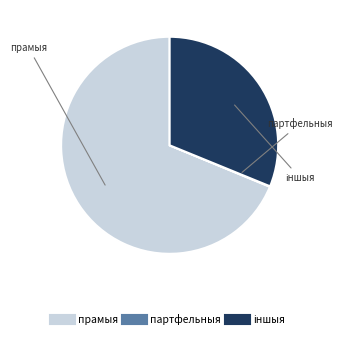

Is there a majority slice in this chart?

Yes